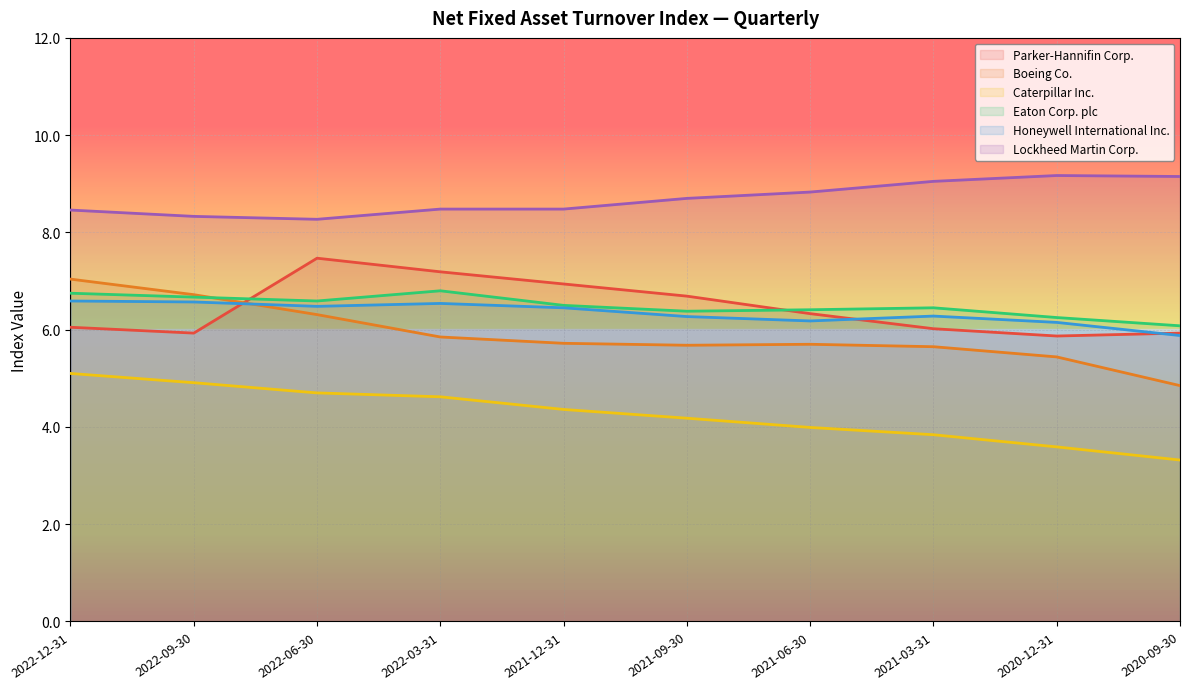

Where does the Caterpillar Inc. series first go above 4?

2022-12-31